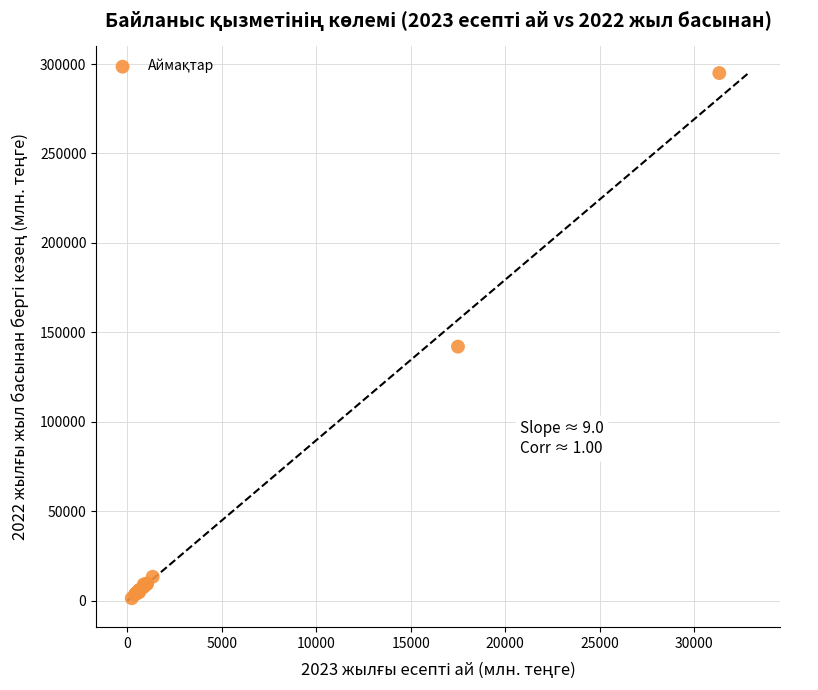

What Y value in the scatter plot is closest to 148180?

142051.9